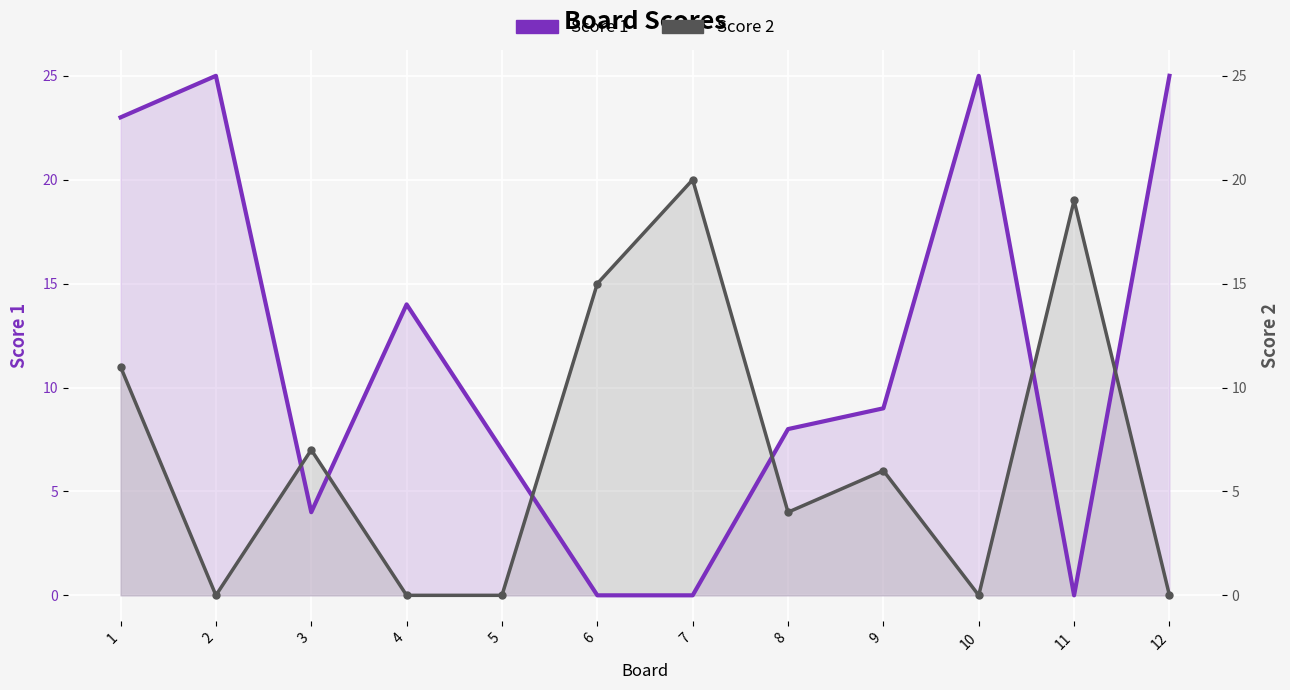

What is the value of the Score 1 point at the 1st from the left?

23